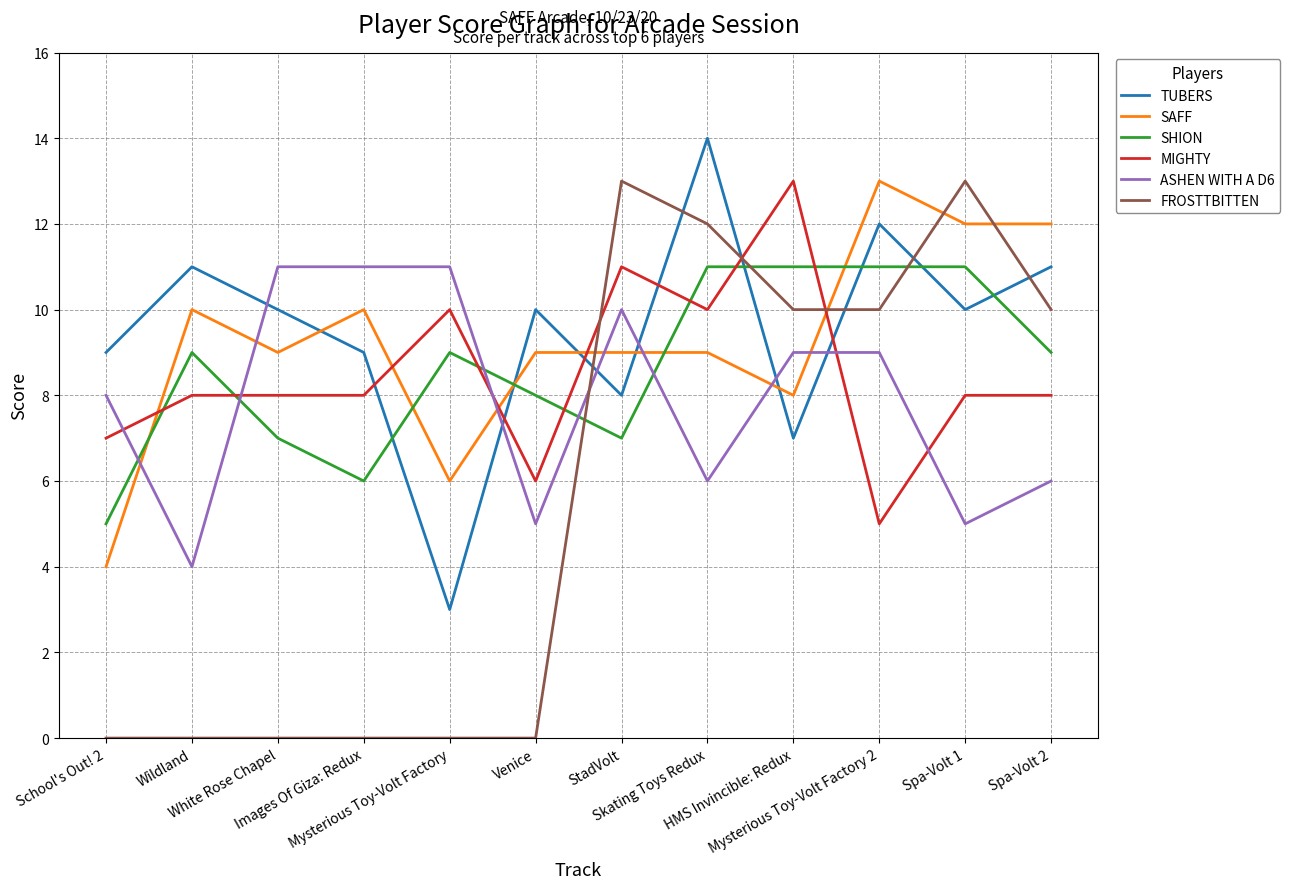

What is the highest value of the SHION series?

11